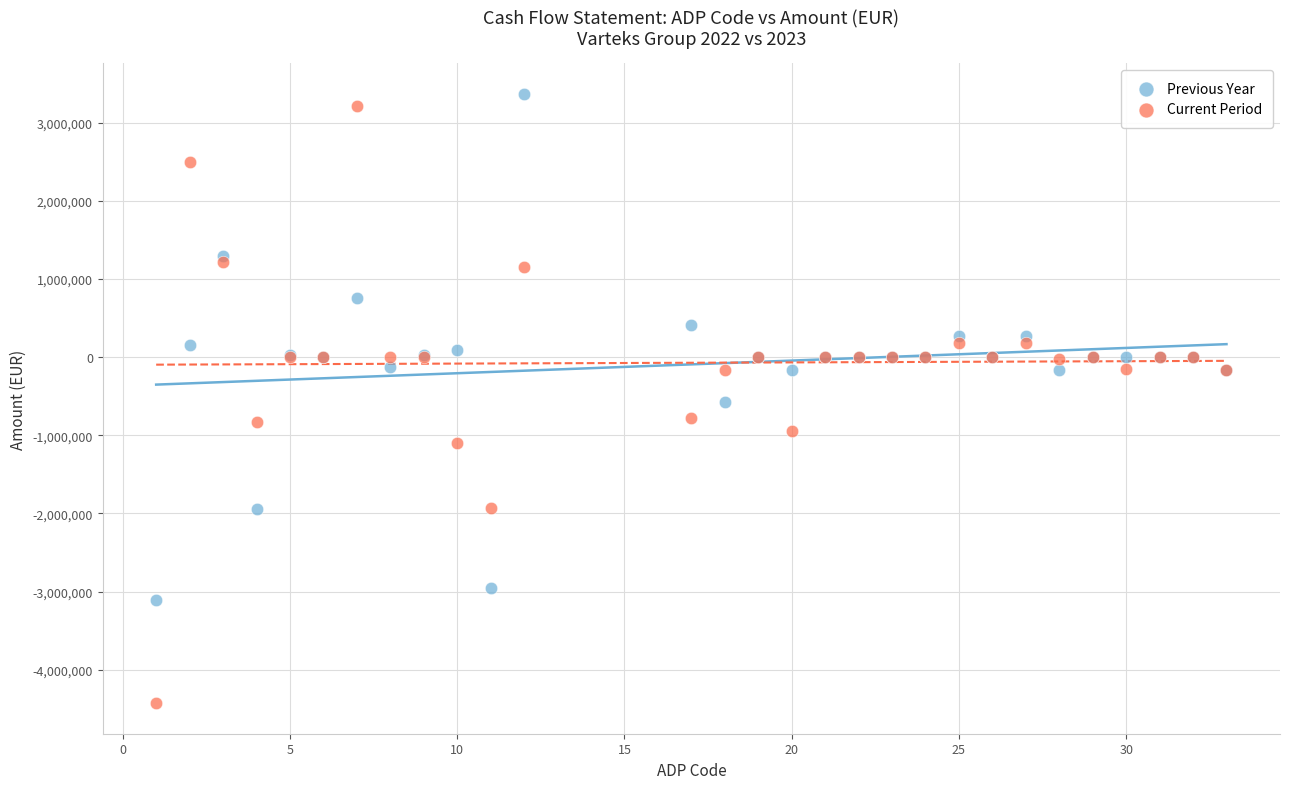

Which series reaches the minimum Y coordinate?

Current Period